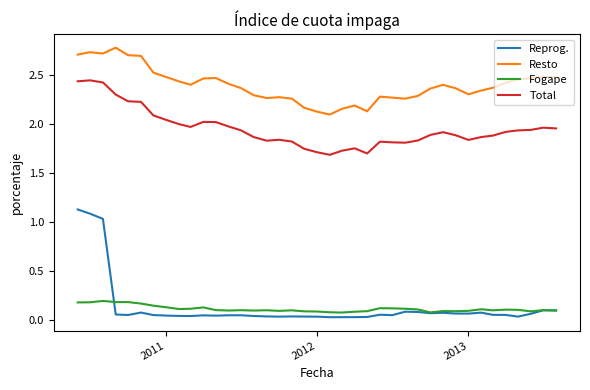

What is the difference between the maximum and second lowest values in the Resto series?

0.7